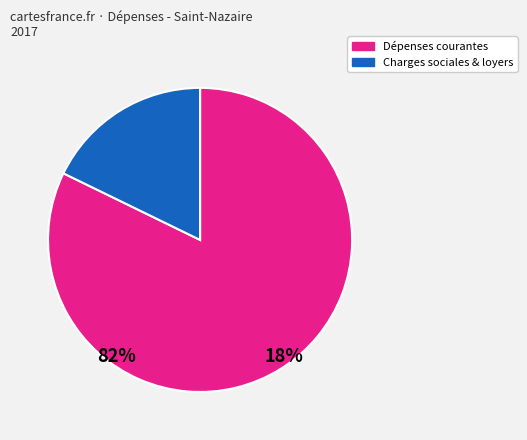

Which category has the smallest portion of the pie?

Charges sociales & loyers